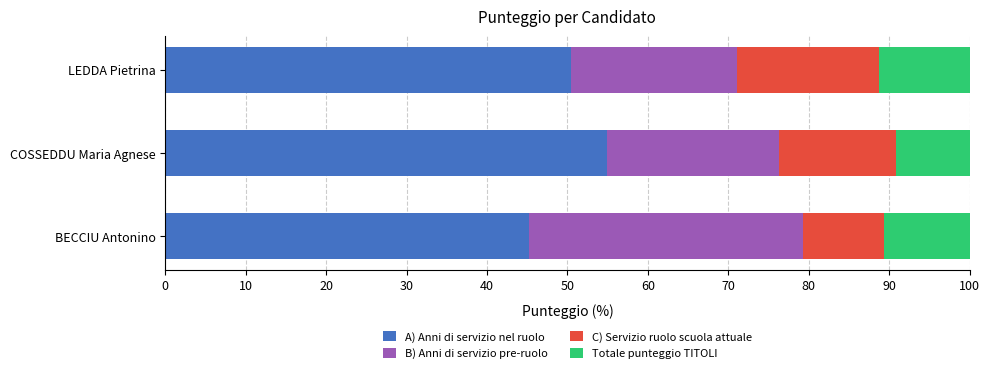

What is the approximate value of A) Anni di servizio nel ruolo at LEDDA Pietrina?

50.5